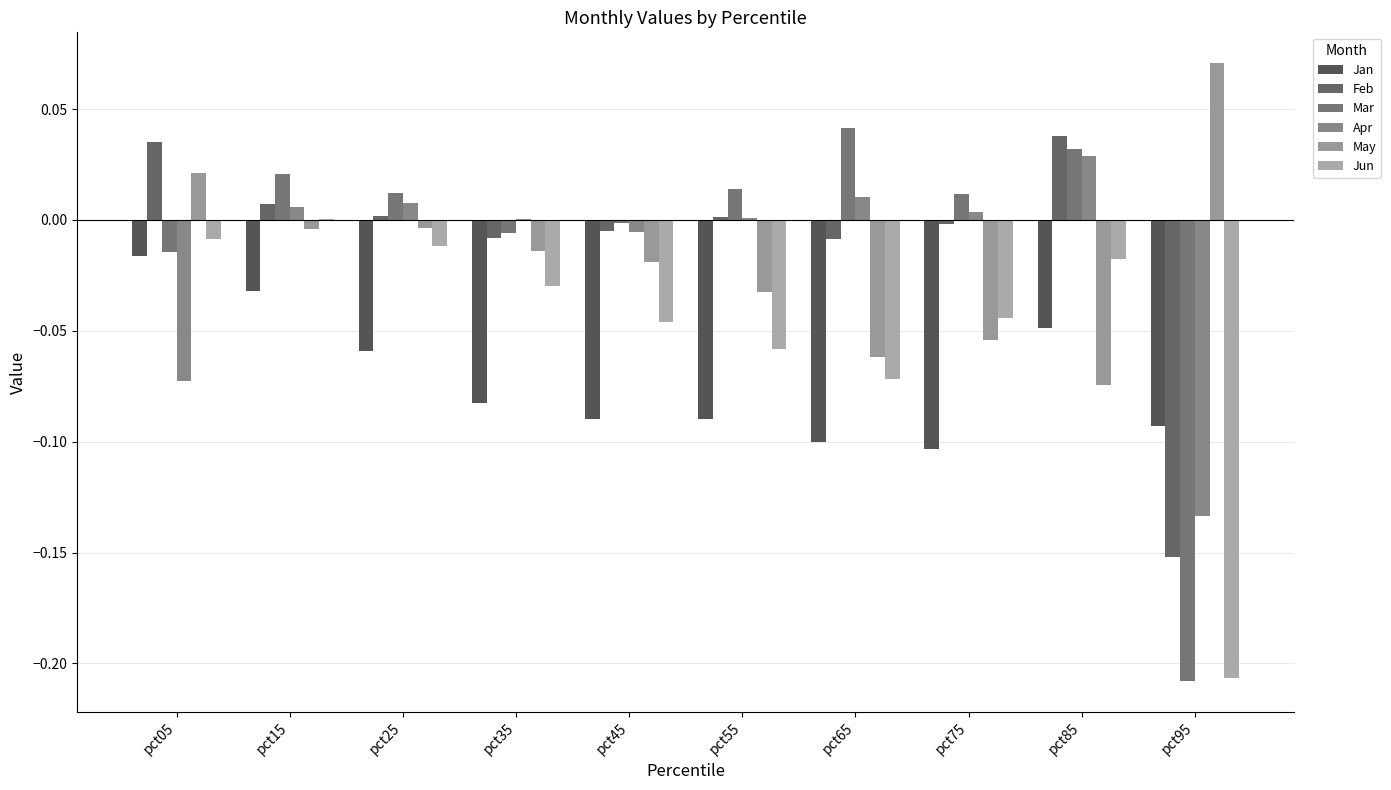

What is the difference between the highest and lowest values at pct85?

0.1